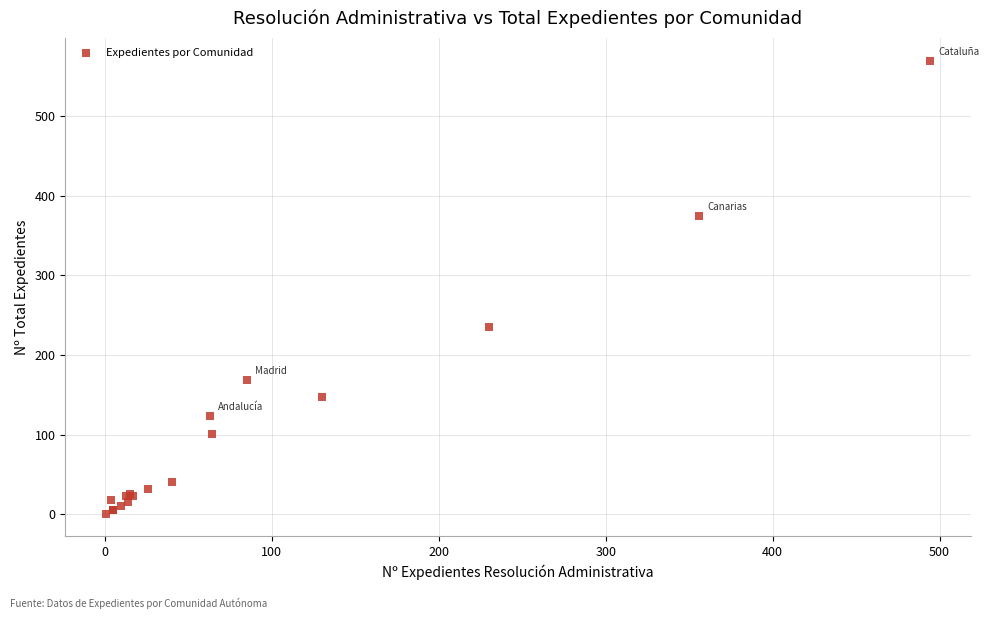

What Y value in the scatter plot is closest to 285?

235